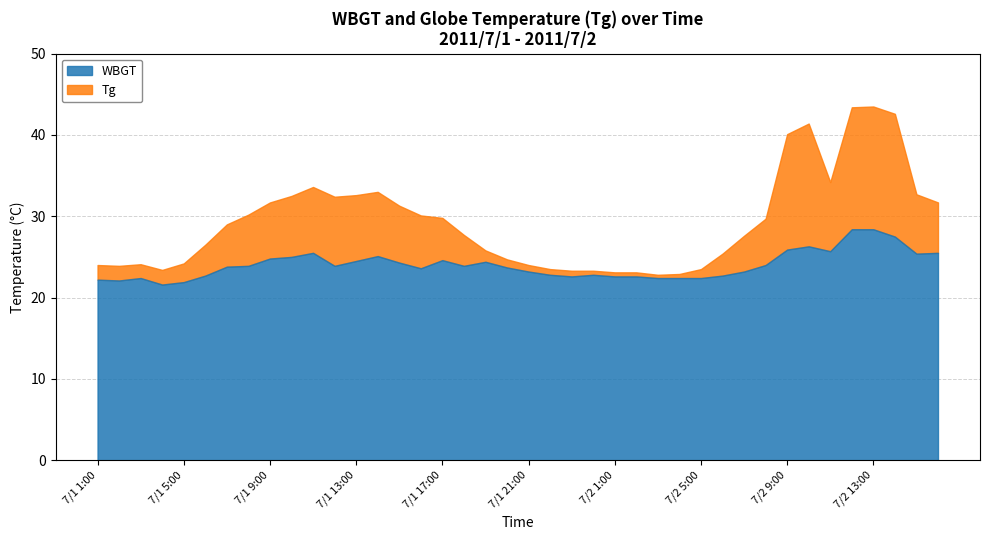

Where does the WBGT series first go above 23?

7/1 7:00